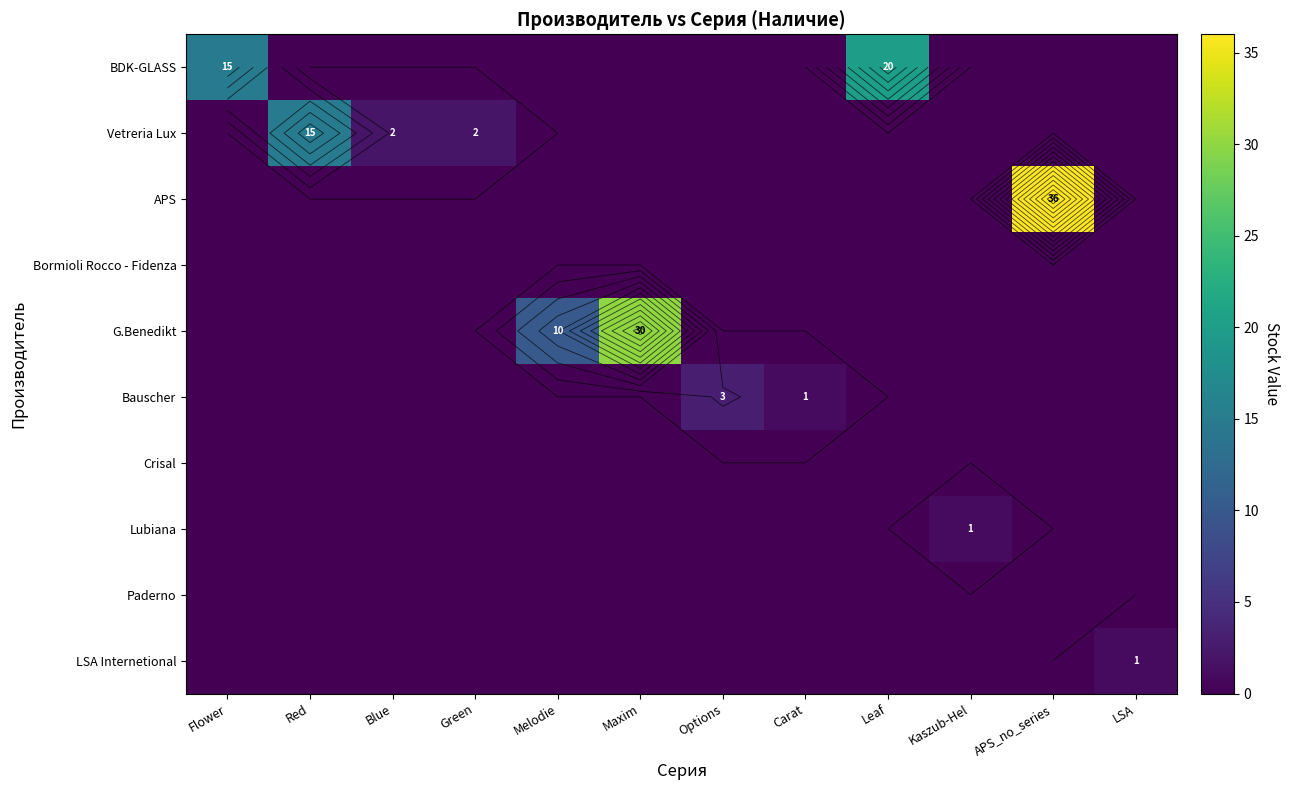

Rank the series at Options from highest to lowest value.

Bauscher, BDK-GLASS, Vetreria Lux, APS, Bormioli Rocco - Fidenza, G.Benedikt, Crisal, Lubiana, Paderno, LSA Internetional